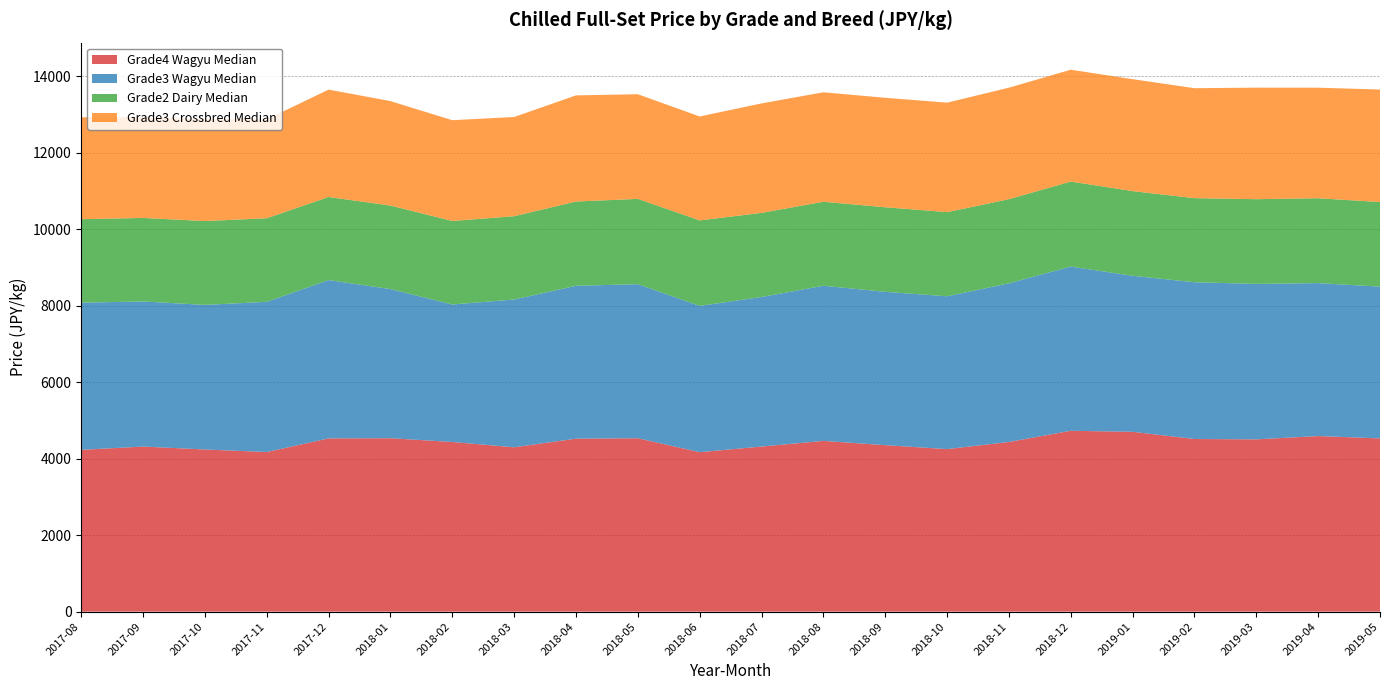

Reading left to right, transcribe all the data shown in this chart.

Grade4 Wagyu Median: 2017-08=4231	2017-09=4316	2017-10=4240	2017-11=4174	2017-12=4530	2018-01=4535	2018-02=4436	2018-03=4298	2018-04=4523	2018-05=4534	2018-06=4170	2018-07=4317	2018-08=4465	2018-09=4353	2018-10=4250	2018-11=4436	2018-12=4729	2019-01=4702	2019-02=4514	2019-03=4505	2019-04=4591	2019-05=4530
Grade3 Wagyu Median: 2017-08=3848	2017-09=3794	2017-10=3780	2017-11=3927	2017-12=4139	2018-01=3899	2018-02=3595	2018-03=3863	2018-04=3997	2018-05=4028	2018-06=3824	2018-07=3910	2018-08=4056	2018-09=4009	2018-10=3996	2018-11=4148	2018-12=4294	2019-01=4079	2019-02=4099	2019-03=4064	2019-04=3999	2019-05=3968
Grade2 Dairy Median: 2017-08=2182	2017-09=2184	2017-10=2192	2017-11=2185	2017-12=2172	2018-01=2183	2018-02=2183	2018-03=2178	2018-04=2203	2018-05=2230	2018-06=2235	2018-07=2199	2018-08=2196	2018-09=2211	2018-10=2200	2018-11=2199	2018-12=2222	2019-01=2214	2019-02=2198	2019-03=2215	2019-04=2219	2019-05=2211
Grade3 Crossbred Median: 2017-08=2664	2017-09=2630	2017-10=2668	2017-11=2586	2017-12=2808	2018-01=2731	2018-02=2635	2018-03=2594	2018-04=2775	2018-05=2736	2018-06=2718	2018-07=2862	2018-08=2862	2018-09=2862	2018-10=2862	2018-11=2916	2018-12=2924	2019-01=2927	2019-02=2875	2019-03=2916	2019-04=2890	2019-05=2942